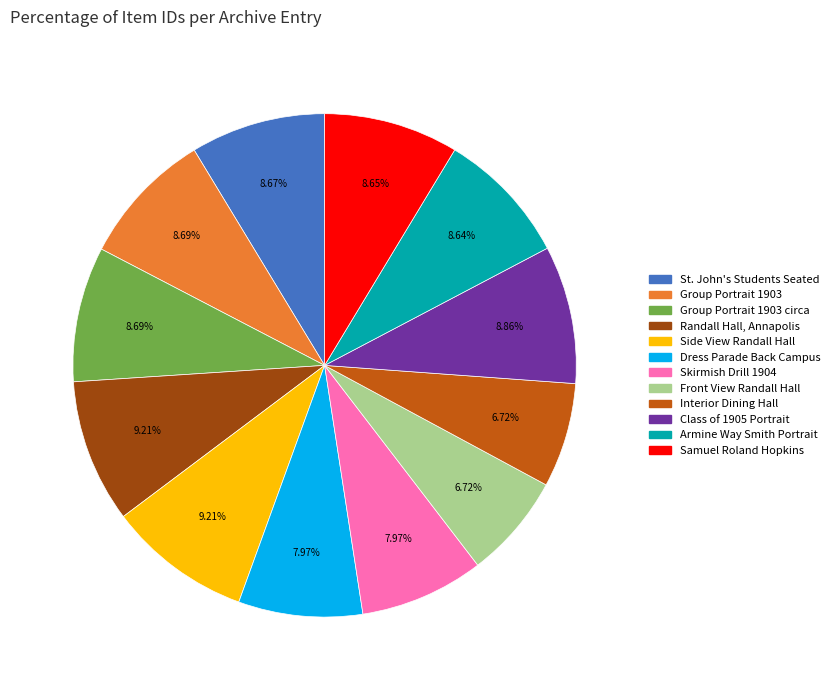

Does any single category account for the majority?

No